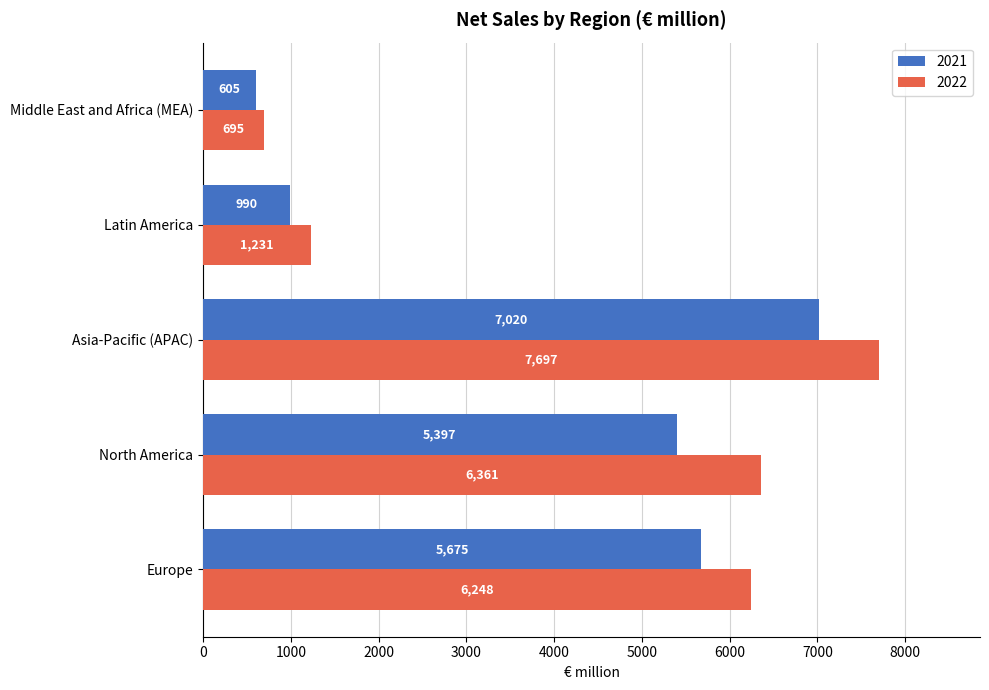

At which category does the chart reach its minimum across all series?

Middle East and Africa (MEA)